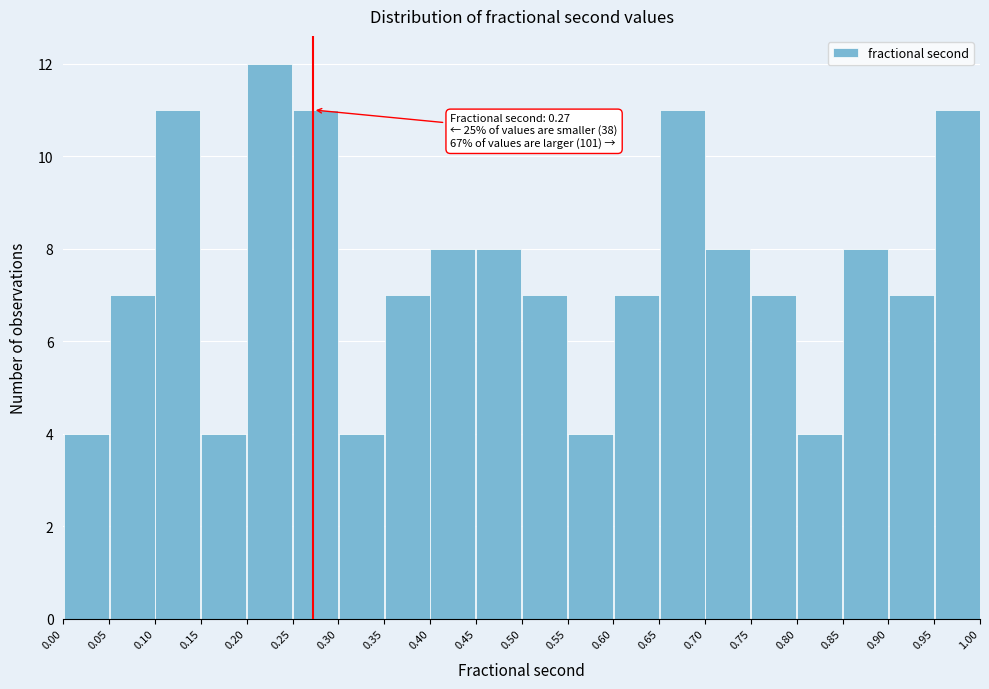

Over which range of the x-axis is the bar tallest?

0.20 to 0.25